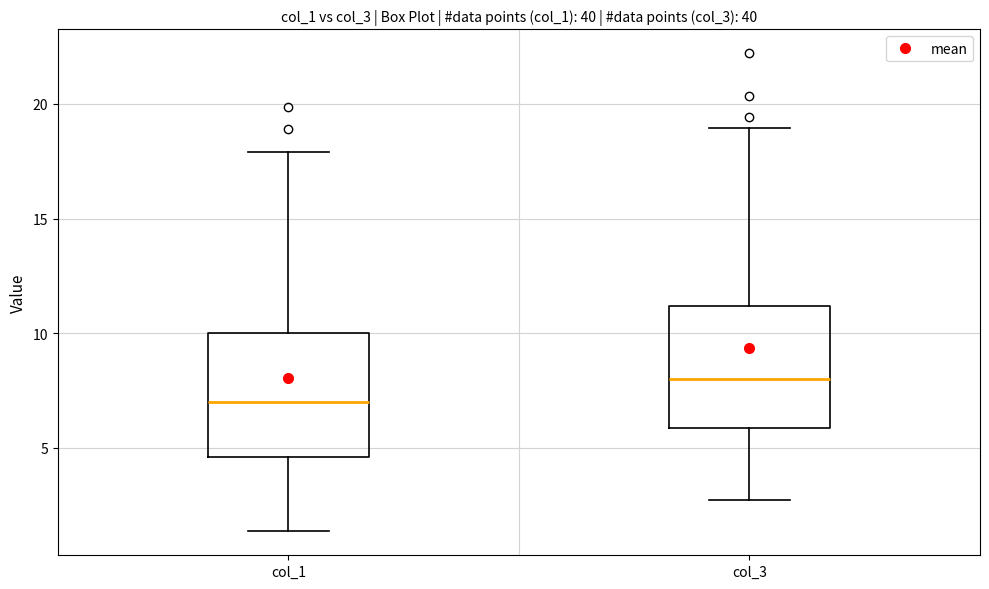

Reading left to right, read every box against the y-axis: the position of its median line, the range the box covers, and the ends of its whiskers. The values are not printed on the chart, so give them approximately, as read against the axis.

col_1: median 7.0, box 4.5 to 10.0, whiskers 1.5 to 18.0
col_3: median 8.0, box 6.0 to 11.0, whiskers 2.5 to 19.0